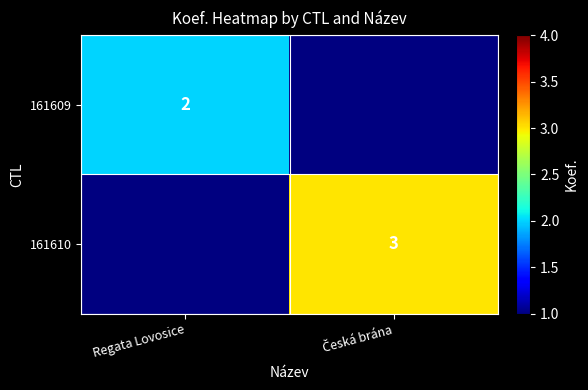

True or false: 161609 has a value of 2 at Regata Lovosice.

True